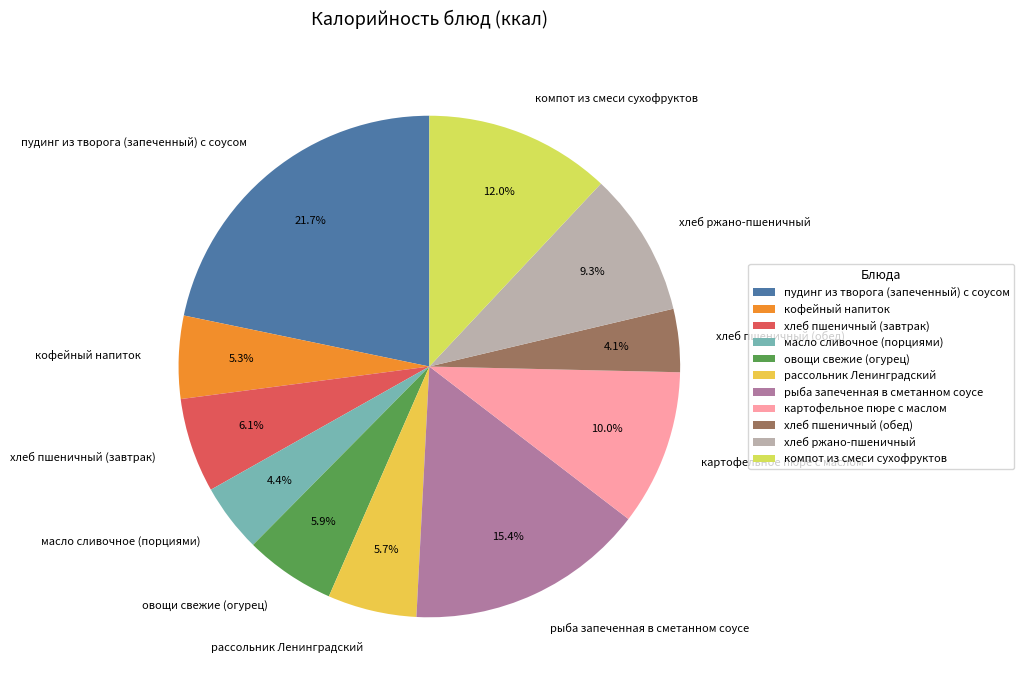

To the nearest percent, what portion does хлеб ржано-пшеничный represent?

9%